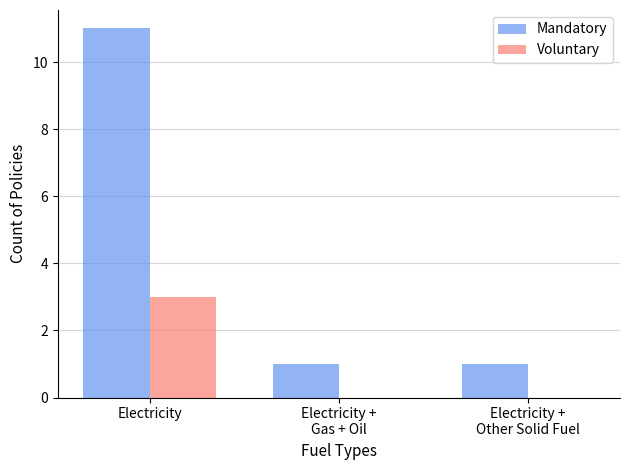

What is the total value across all series at Electricity +
Gas + Oil?

1